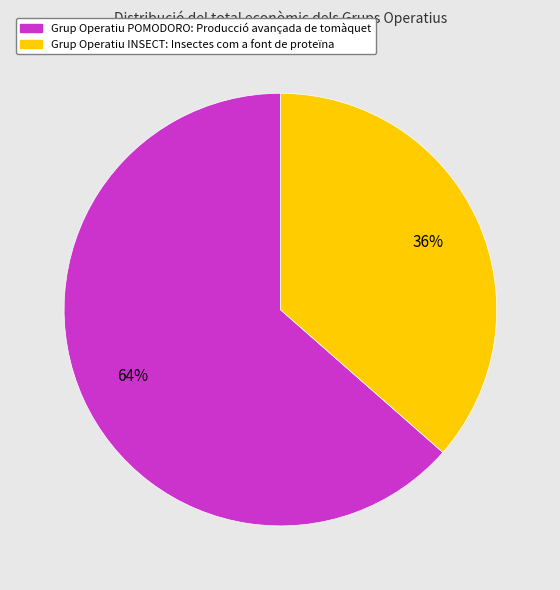

To the nearest percent, what is the combined percentage of Grup Operatiu POMODORO: Producció avançada de tomàquet and Grup Operatiu INSECT: Insectes com a font de proteïna?

100%